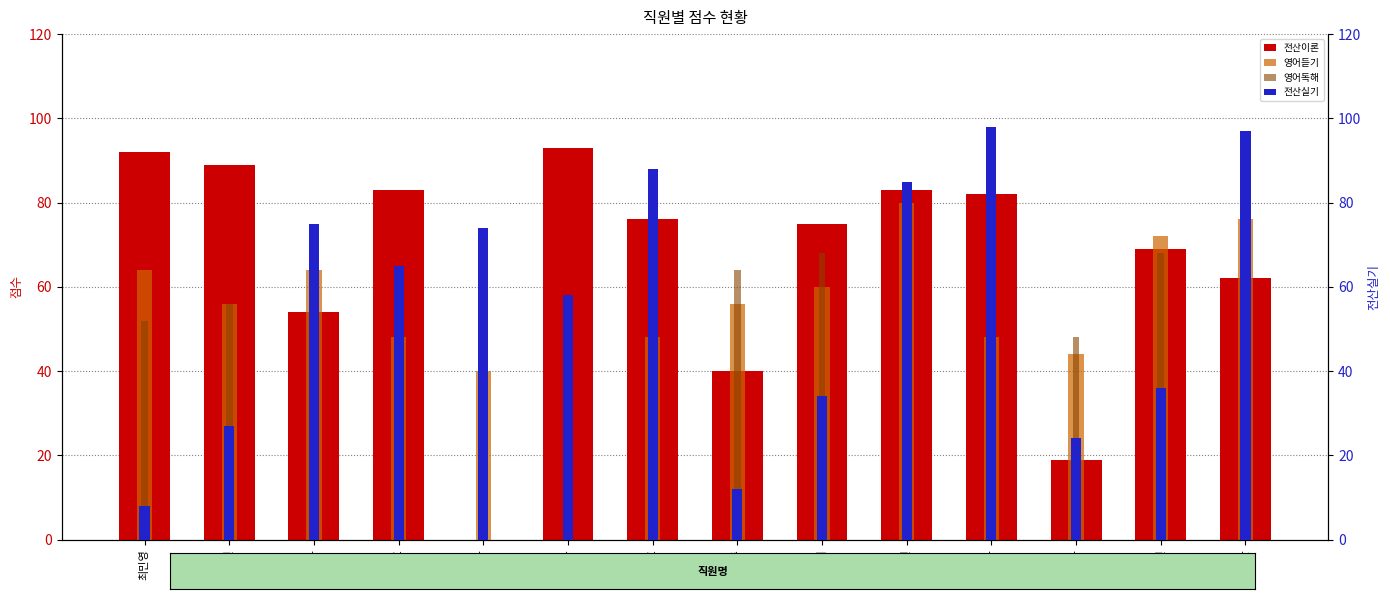

What are all the series names shown in the legend?

전산이론, 영어듣기, 영어독해, 전산실기